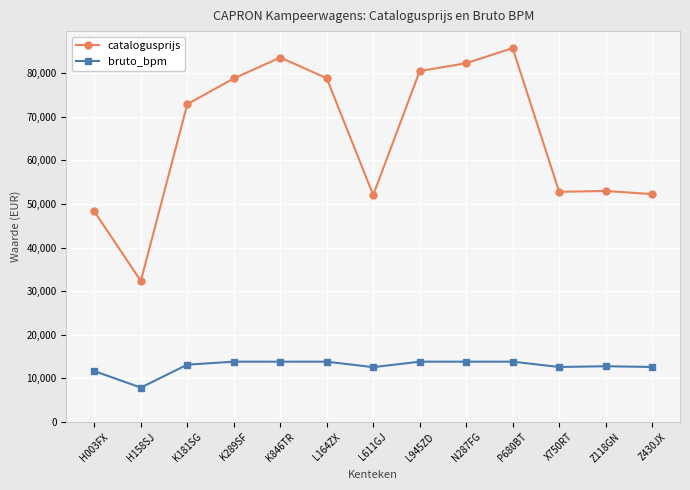

Does the chart display data point markers on the line(s)?

Yes